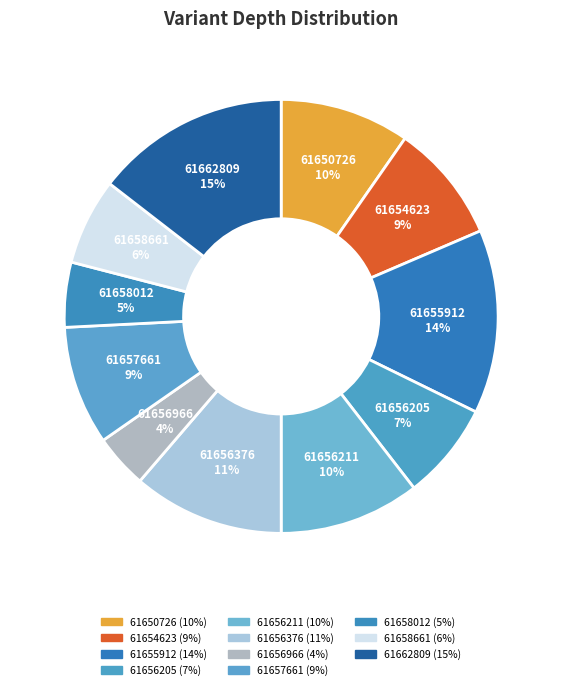

Which slice is the smallest?

61656966